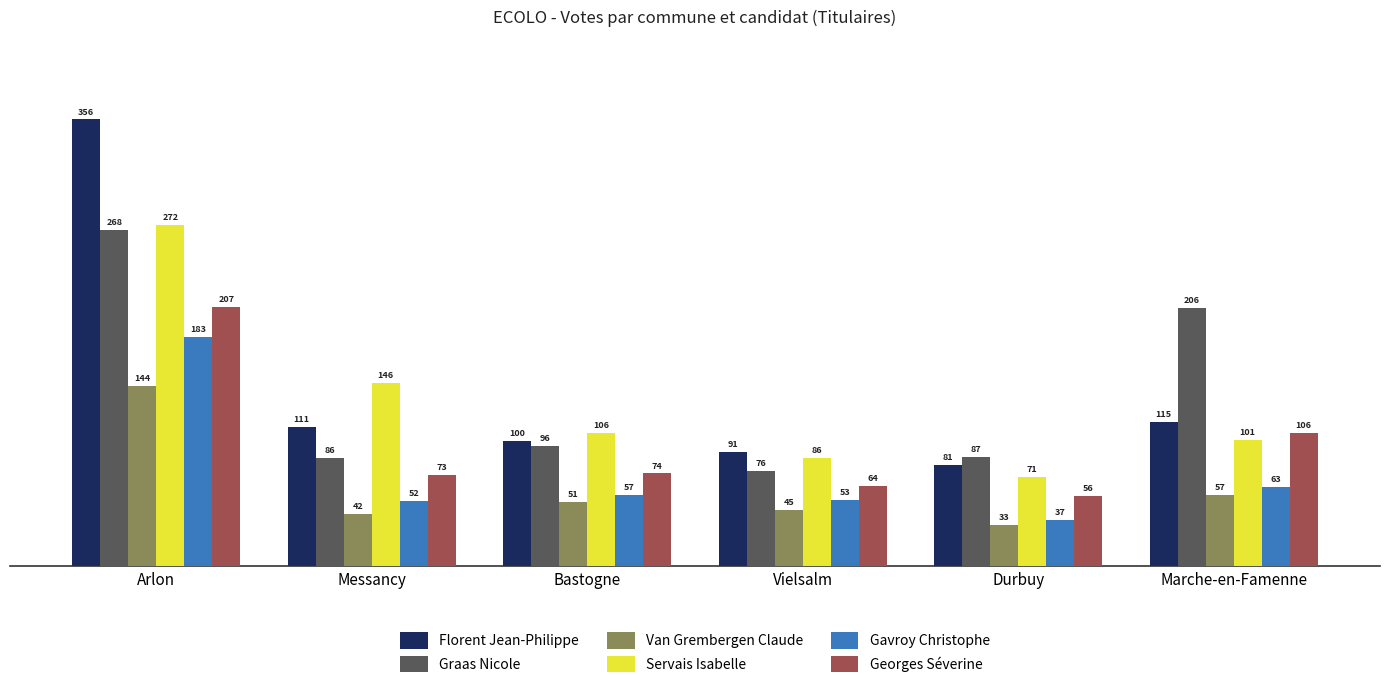

True or false: Florent Jean-Philippe has a value of 59 at Messancy.

False